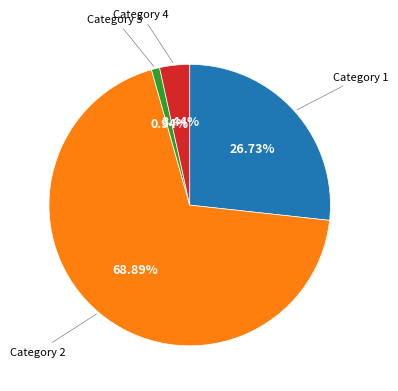

How many segments does this pie chart have?

4